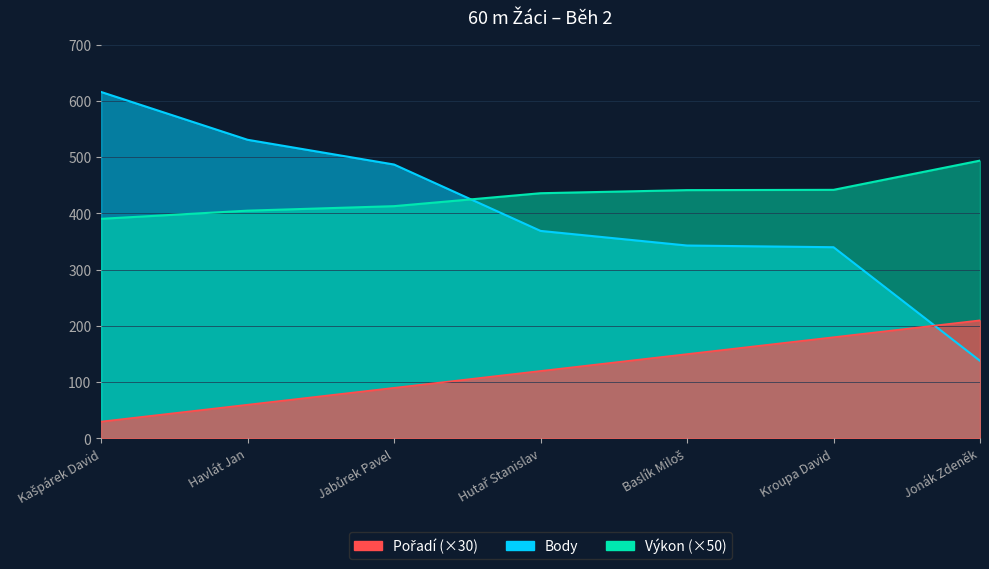

Reading right to left, what are all the values shown in this chart?

Pořadí: Jonák Zdeněk=210.0	Kroupa David=180.0	Baslík Miloš=150.0	Hutař Stanislav=120.0	Jabůrek Pavel=90.0	Havlát Jan=60.0	Kašpárek David=30.0
Výkon: Jonák Zdeněk=494.0	Kroupa David=442.0	Baslík Miloš=441.5	Hutař Stanislav=436.0	Jabůrek Pavel=413.0	Havlát Jan=405.0	Kašpárek David=390.5
Body: Jonák Zdeněk=138.0	Kroupa David=340.0	Baslík Miloš=343.0	Hutař Stanislav=369.0	Jabůrek Pavel=487.0	Havlát Jan=531.0	Kašpárek David=616.0